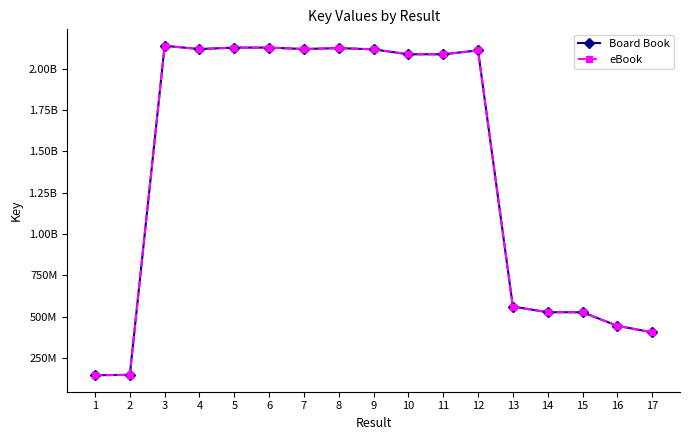

Rank the categories by eBook value from lowest to highest.

1, 2, 17, 16, 15, 14, 13, 11, 10, 12, 9, 4, 7, 8, 5, 6, 3